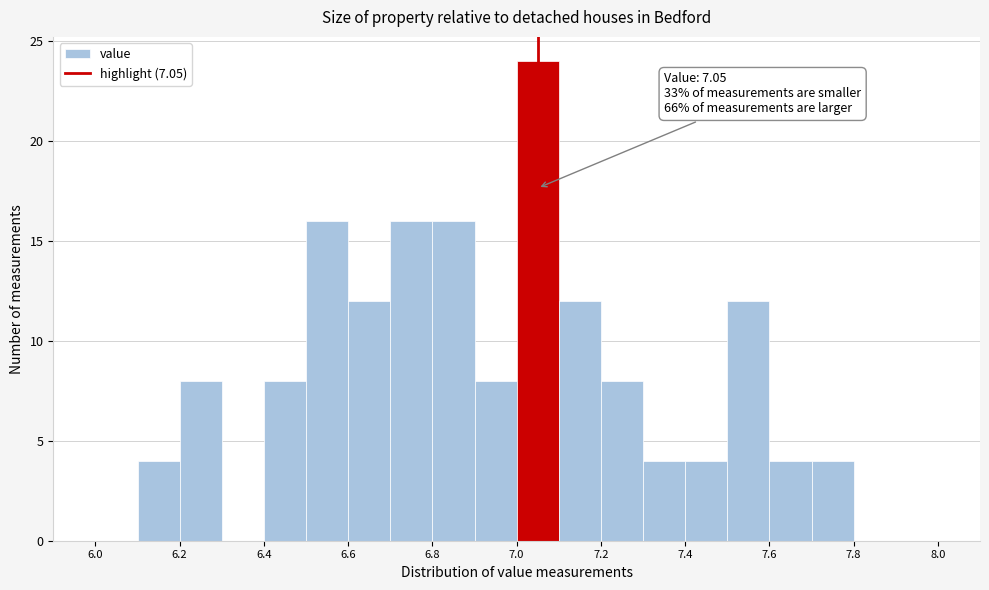

Over which range of the x-axis is the bar tallest?

7.0 to 7.1